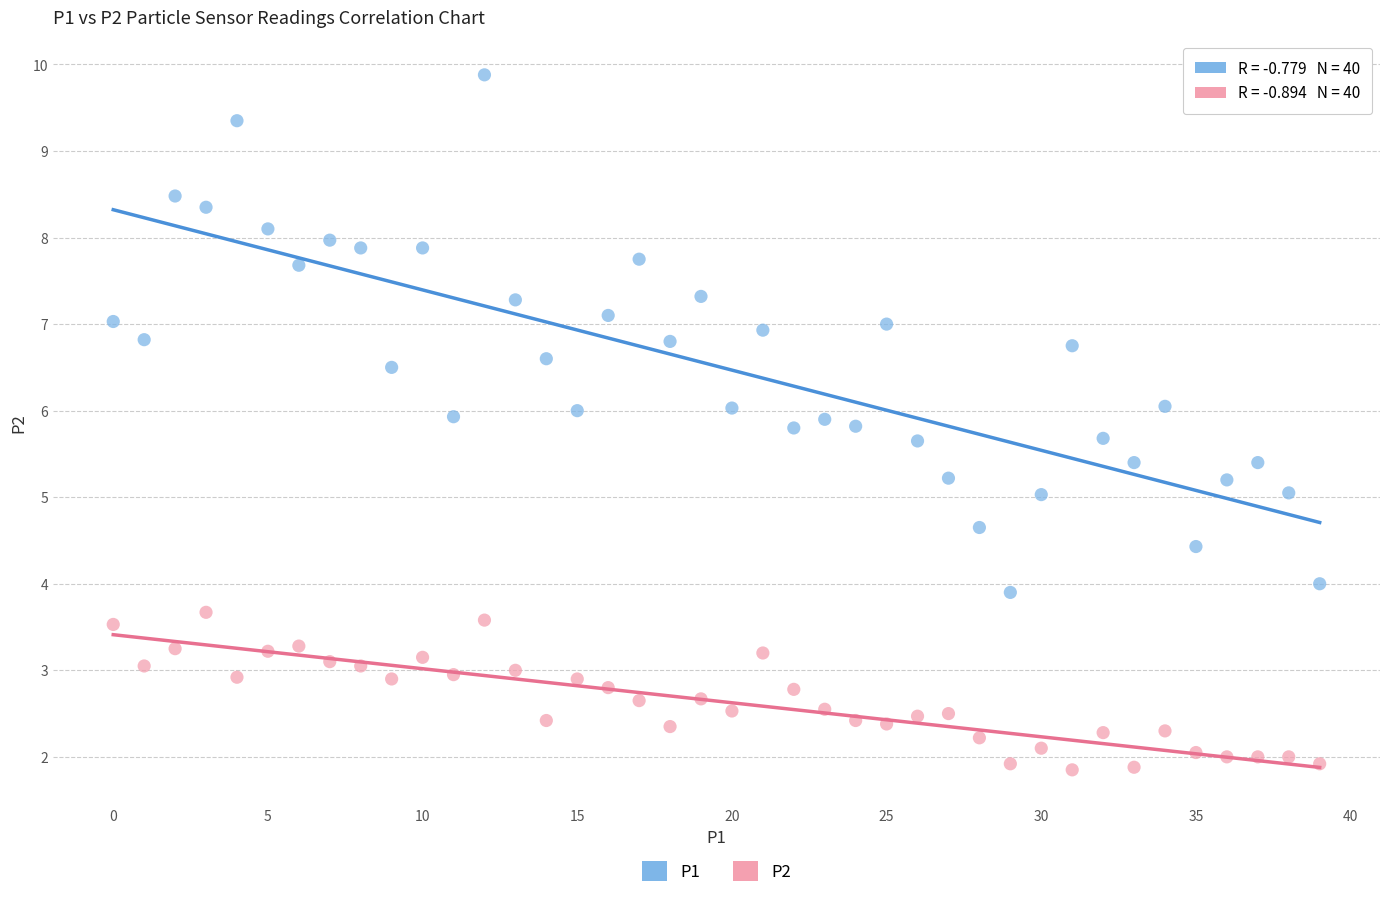

Across all data points, what is the range of Y values (max minus min)?

8.0